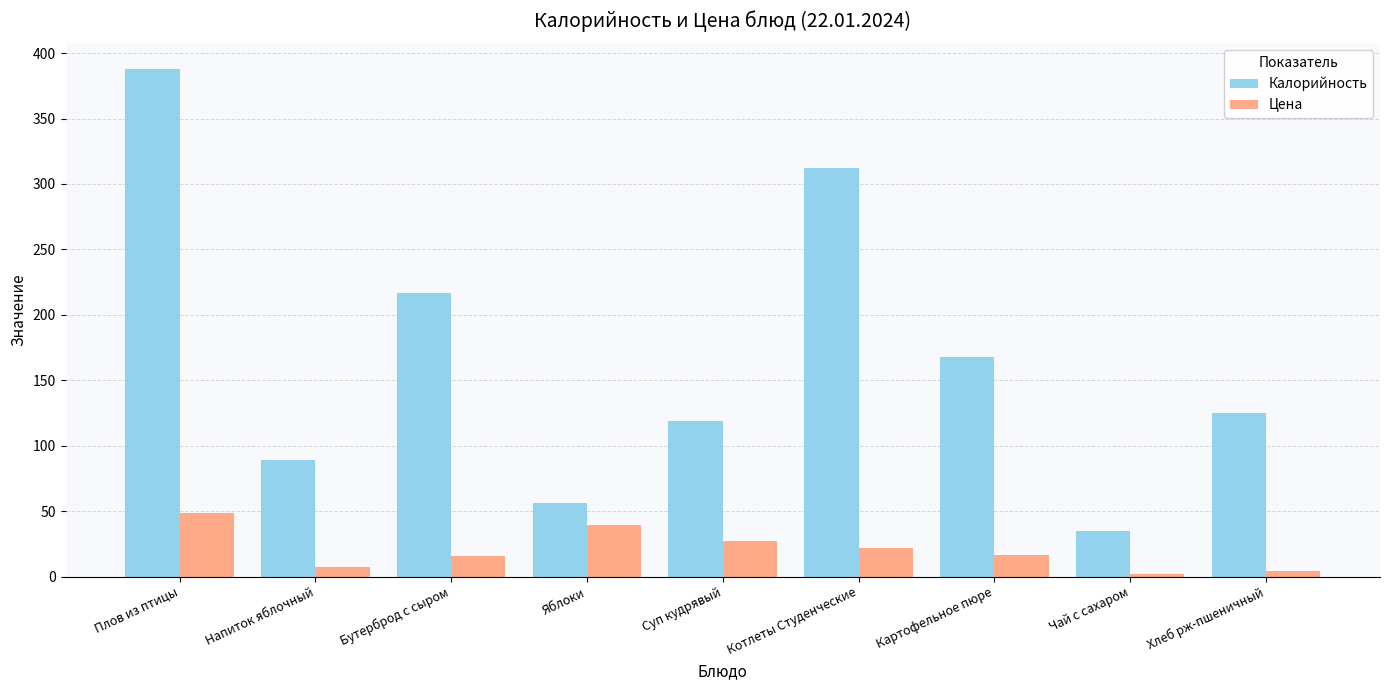

What is the label of the 6th bar from the right?

Яблоки